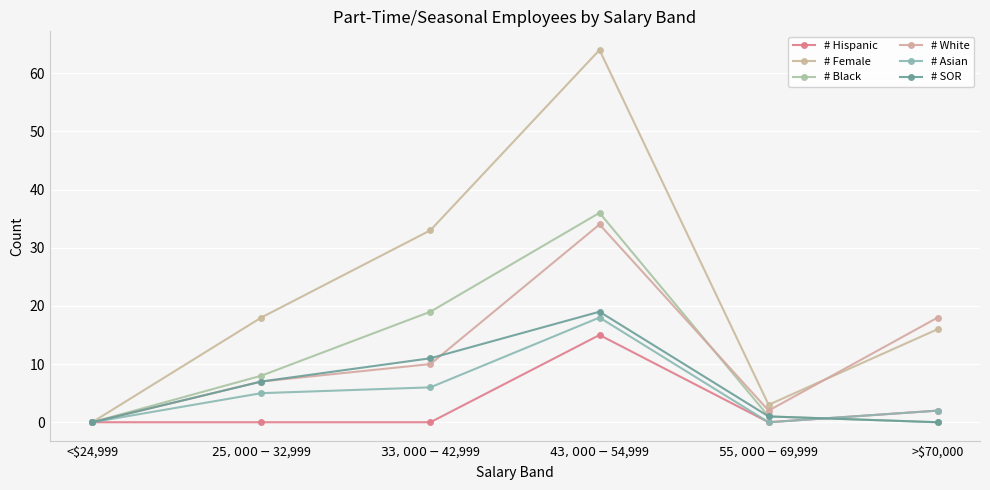

The # Black series shows 17 at $43,000-$54,999. True or false?

False